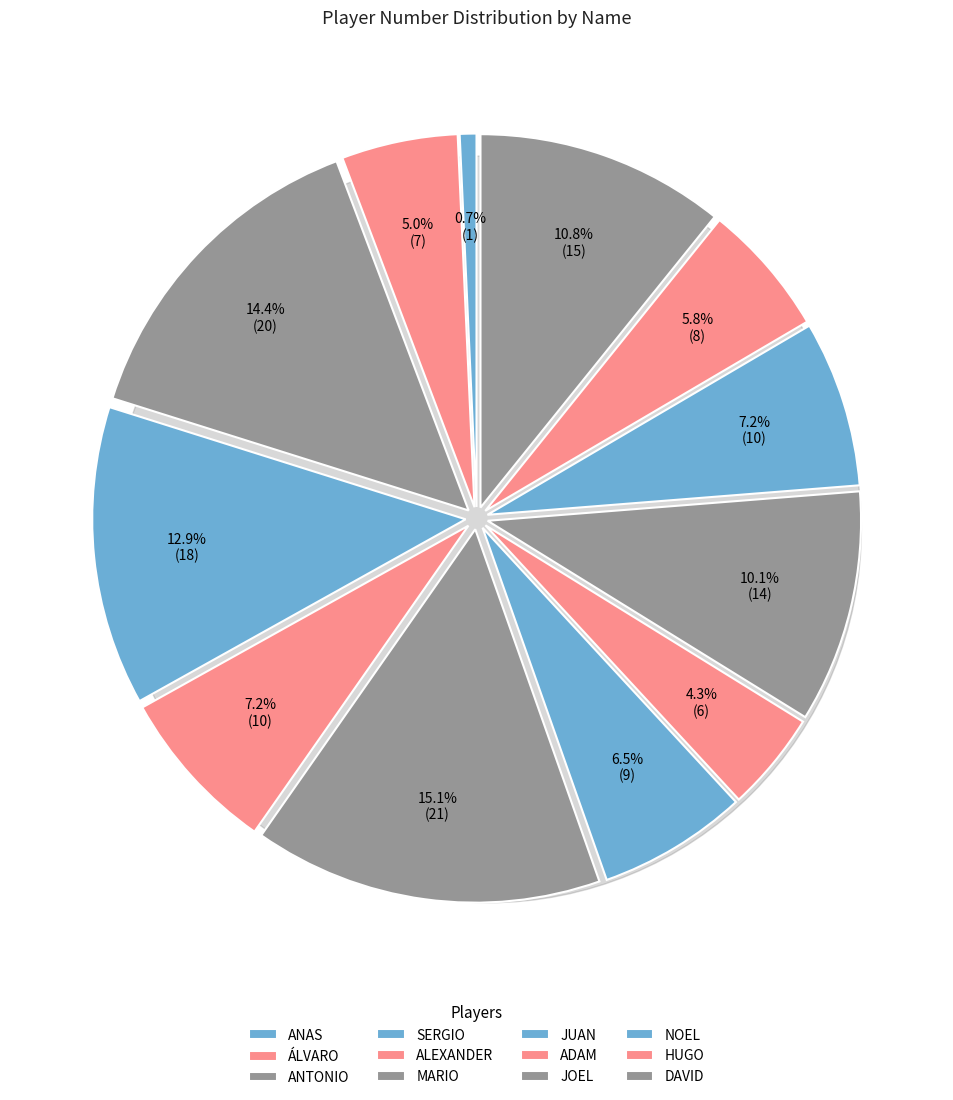

How many segments does this pie chart have?

12